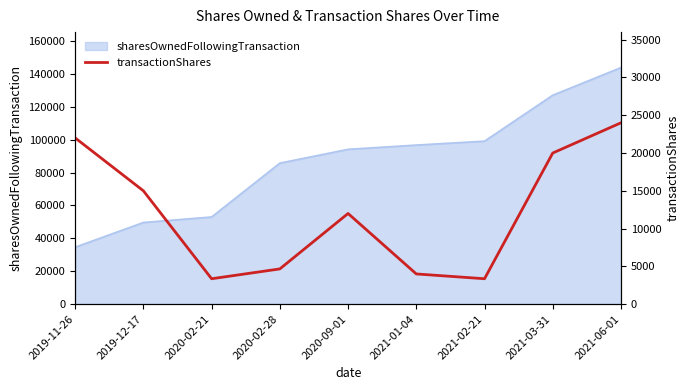

Which category has the highest value across all series?

2021-06-01